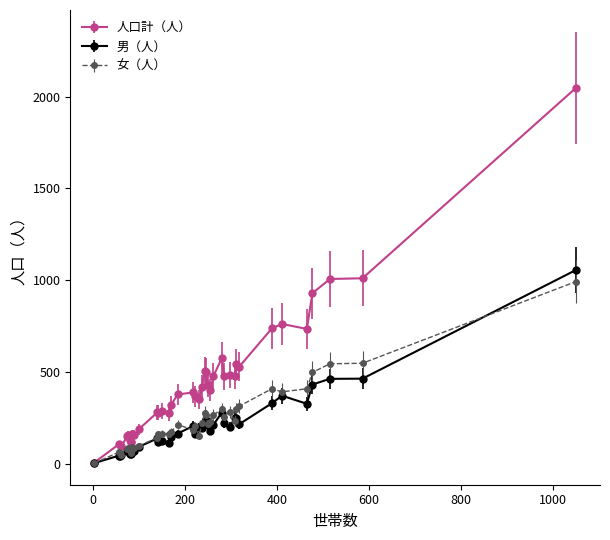

Which series has the largest total across all categories?

人口計（人）